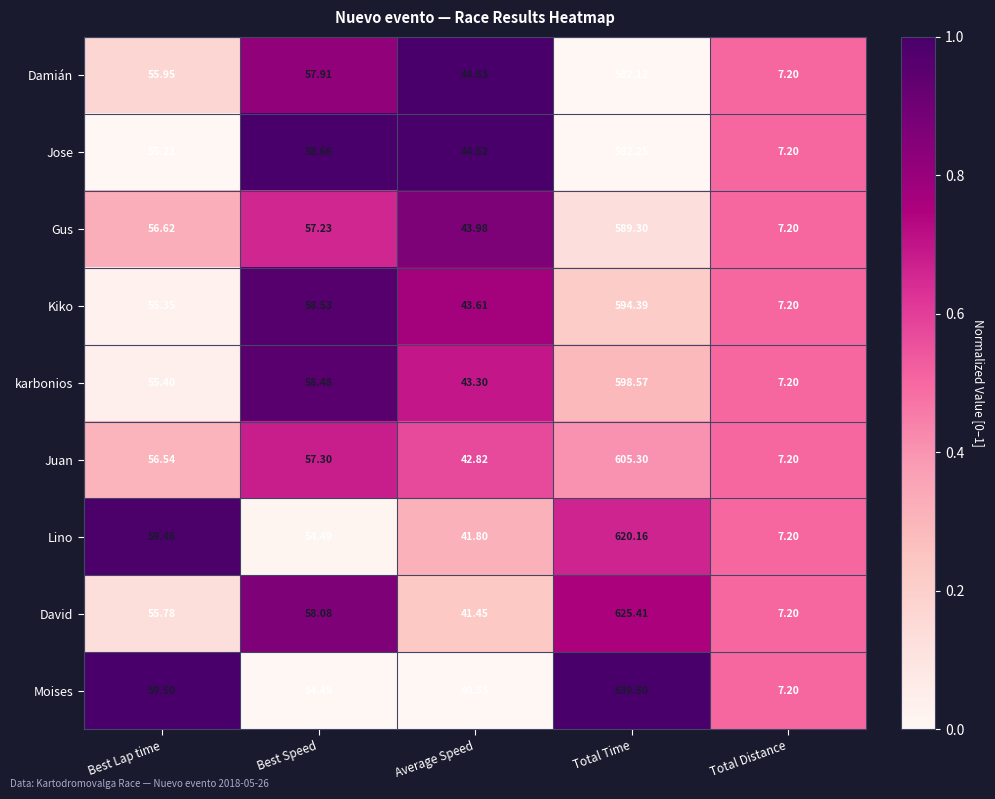

At Best Lap time, list the series in order from largest to smallest.

Moises, Lino, Gus, Juan, Damián, David, karbonios, Kiko, Jose